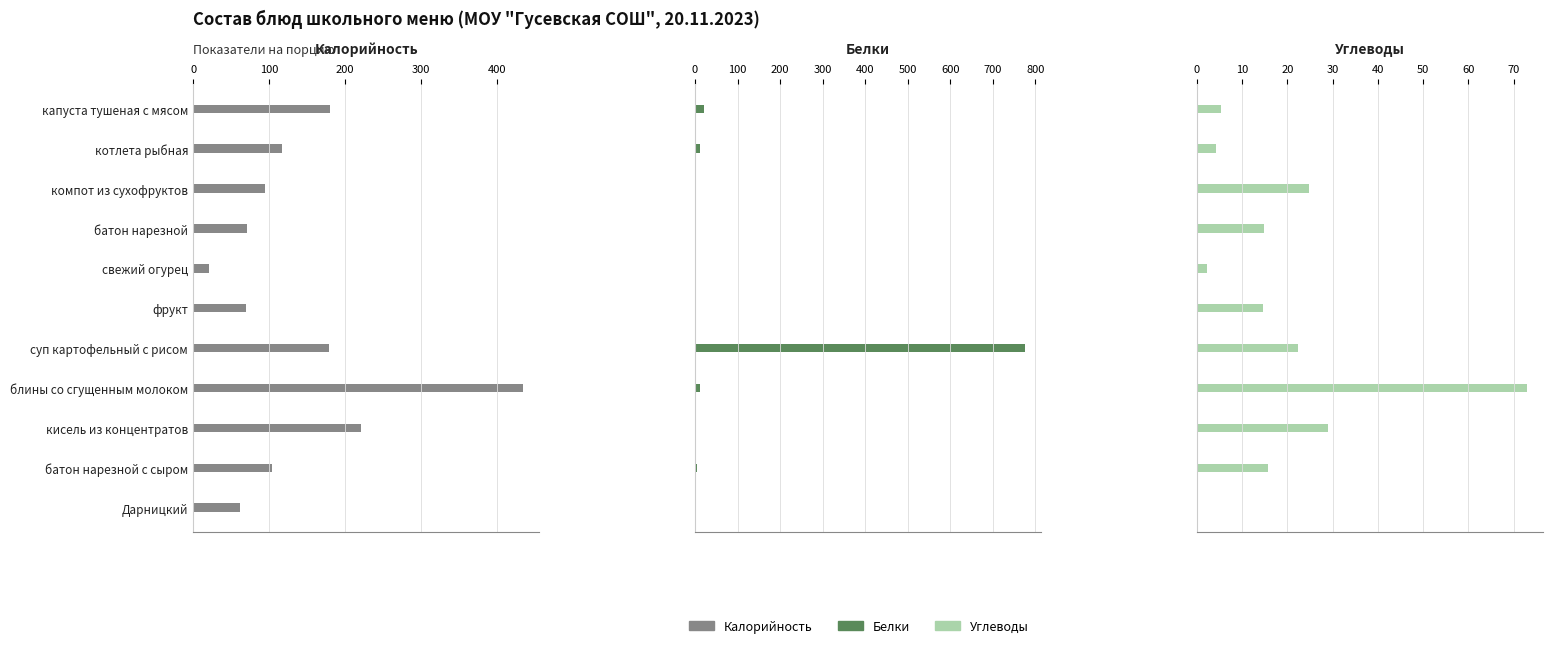

Are the bars horizontal?

Yes